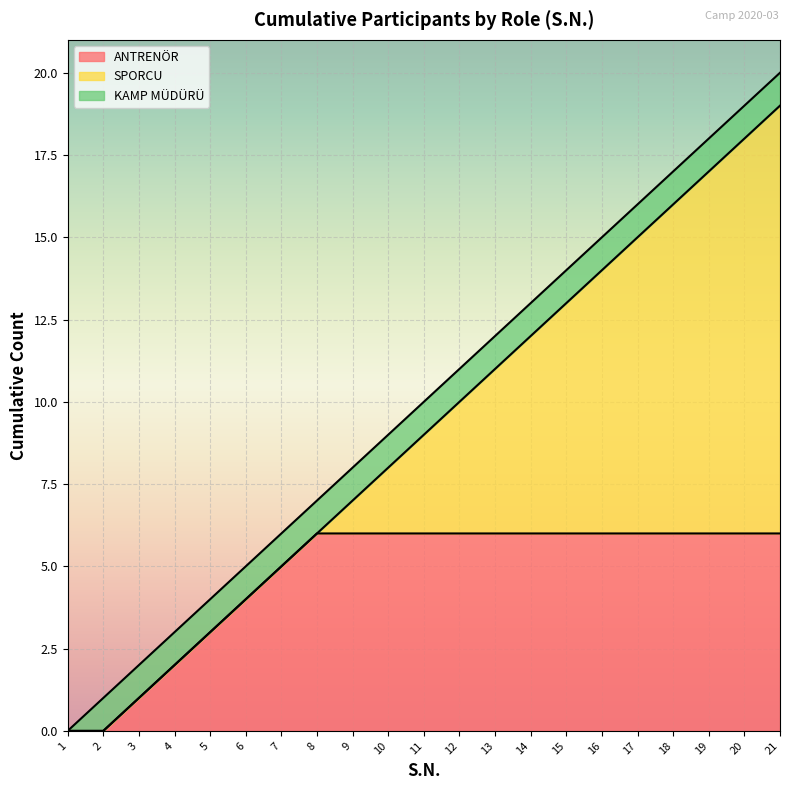

Between 3 and 21, which series saw the biggest shift?

SPORCU